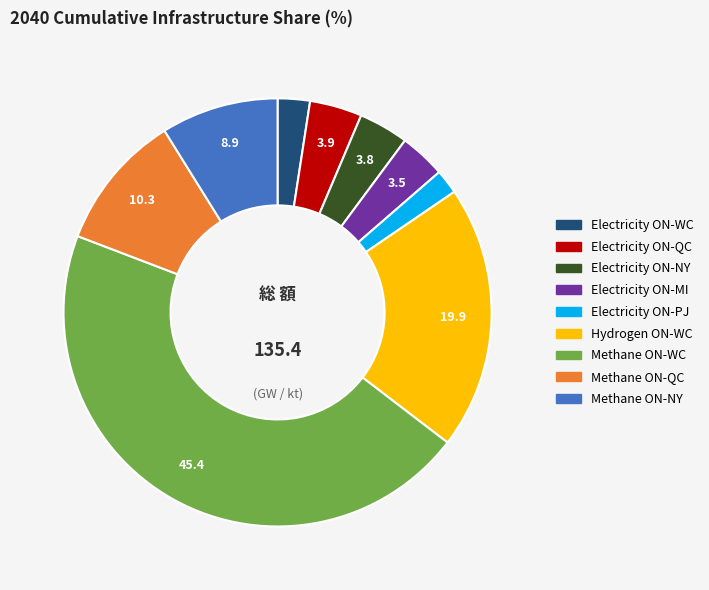

Is there a majority slice in this chart?

No